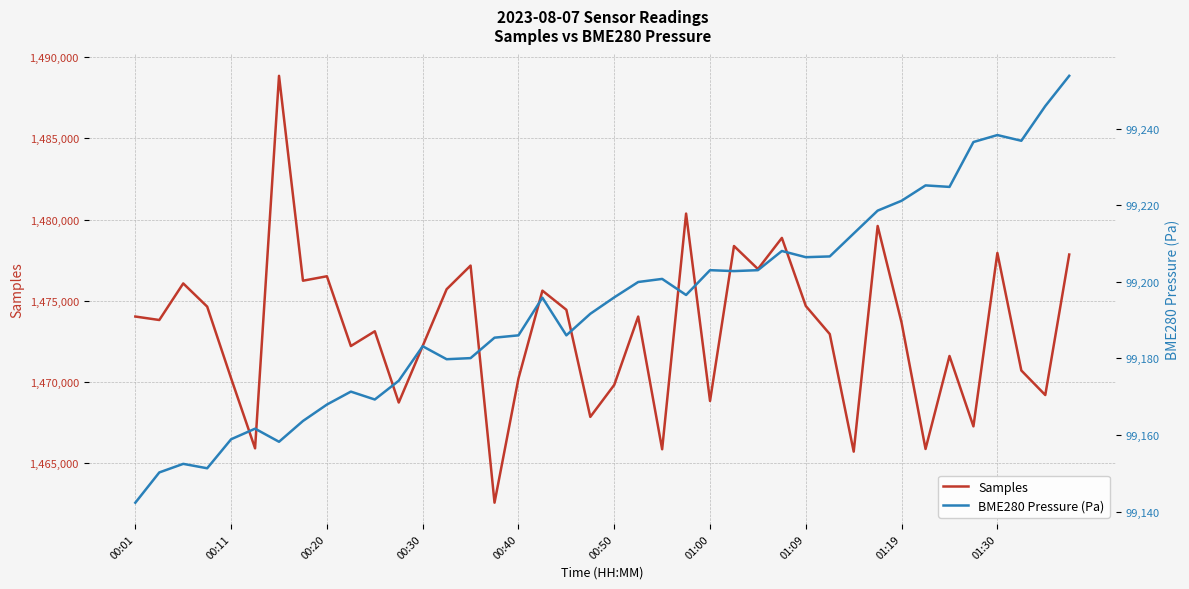

What is the minimum value for Samples?

1462552